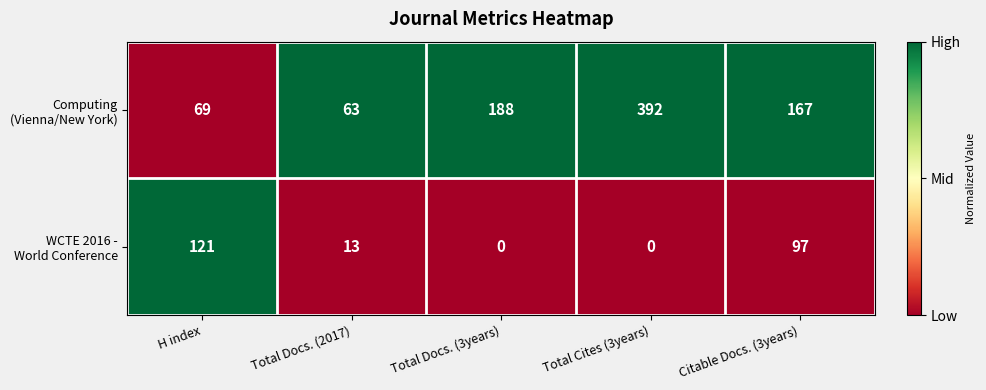

What is the difference between the highest and lowest values at H index?

52